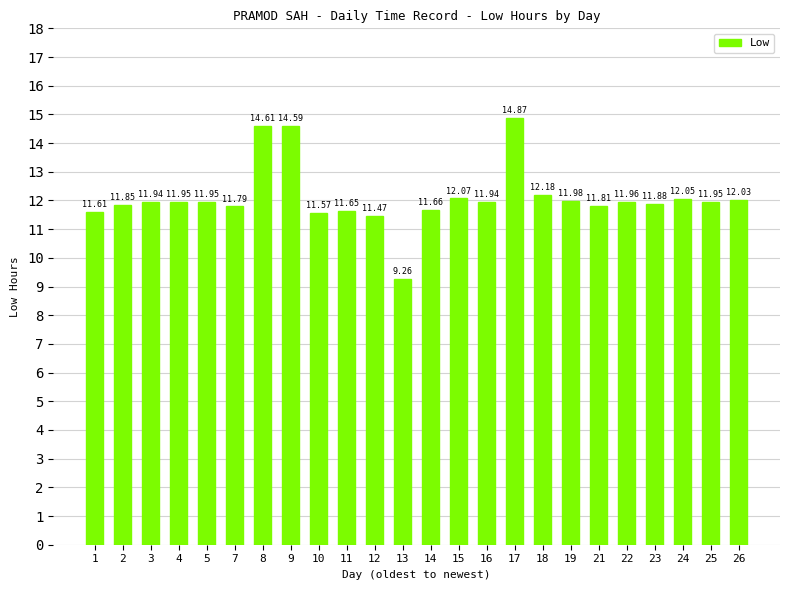

What is the sum of all values?

290.6